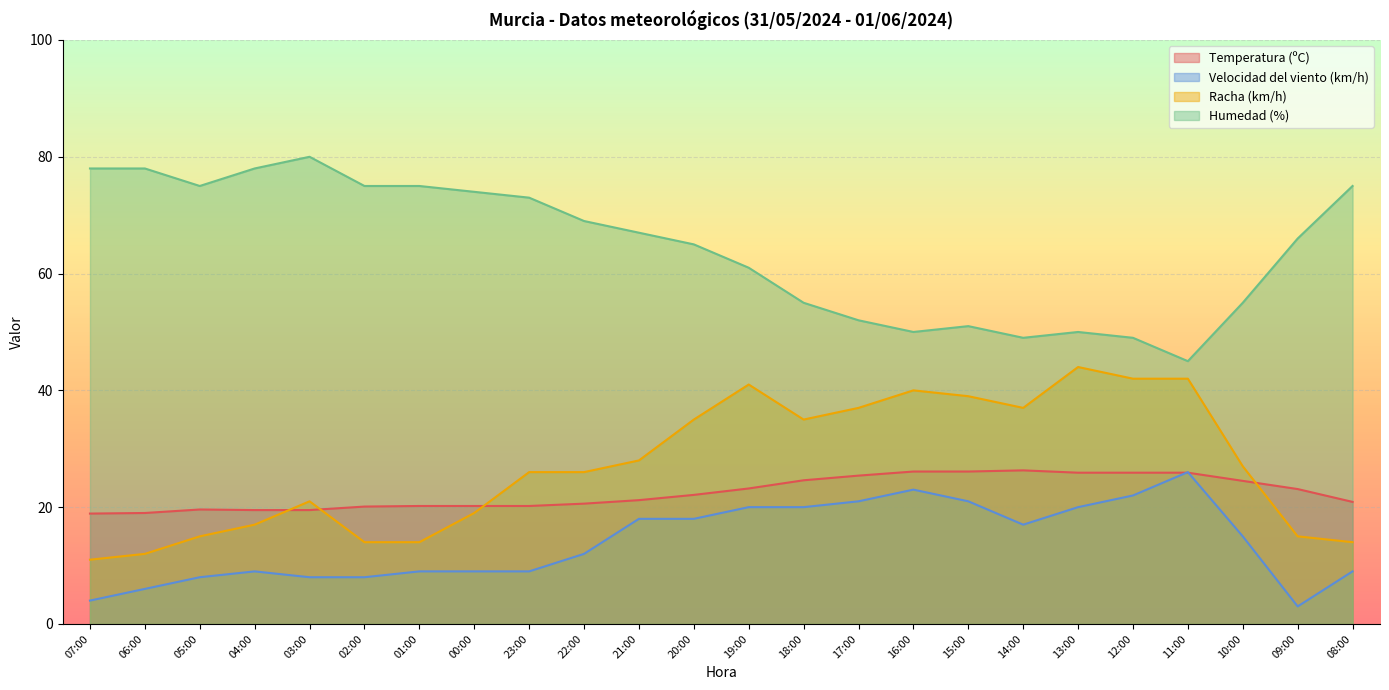

How many lines are shown in the chart?

4